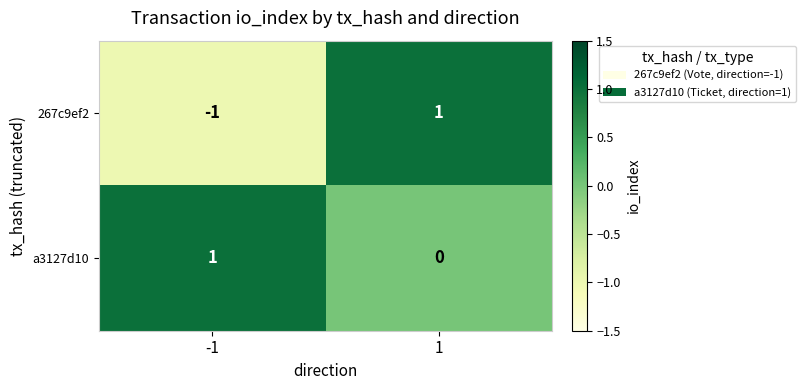

Which series changed the most between -1 and 1?

267c9ef2